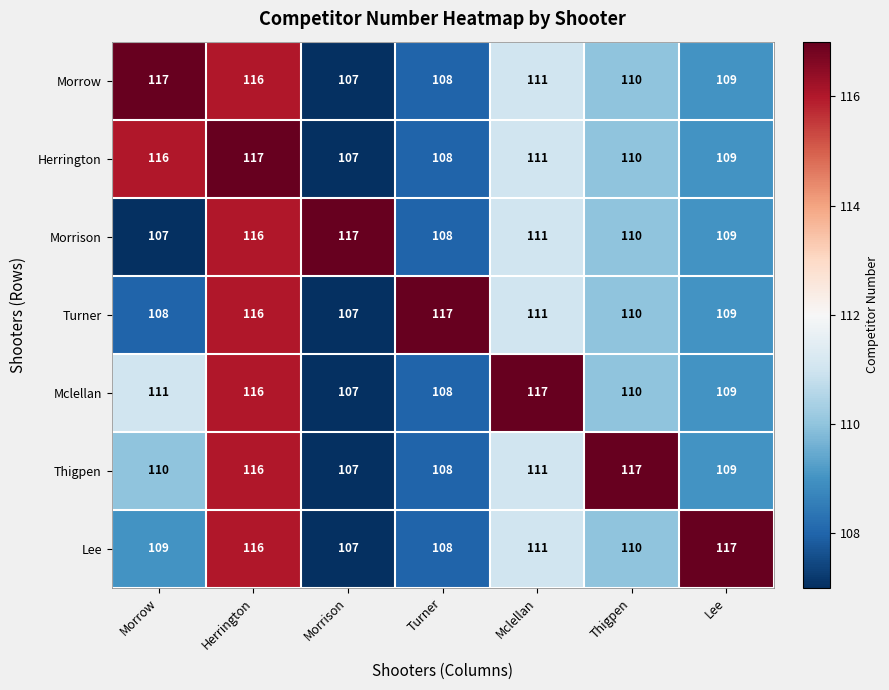

What is the total value across all series at Mclellan?

783